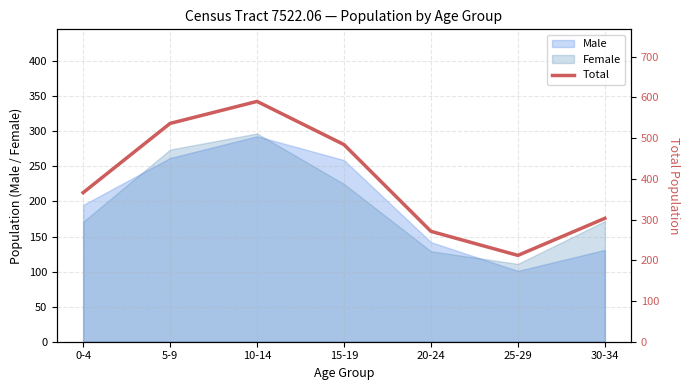

The chart shows a value of 90 at 20-24. True or false?

False